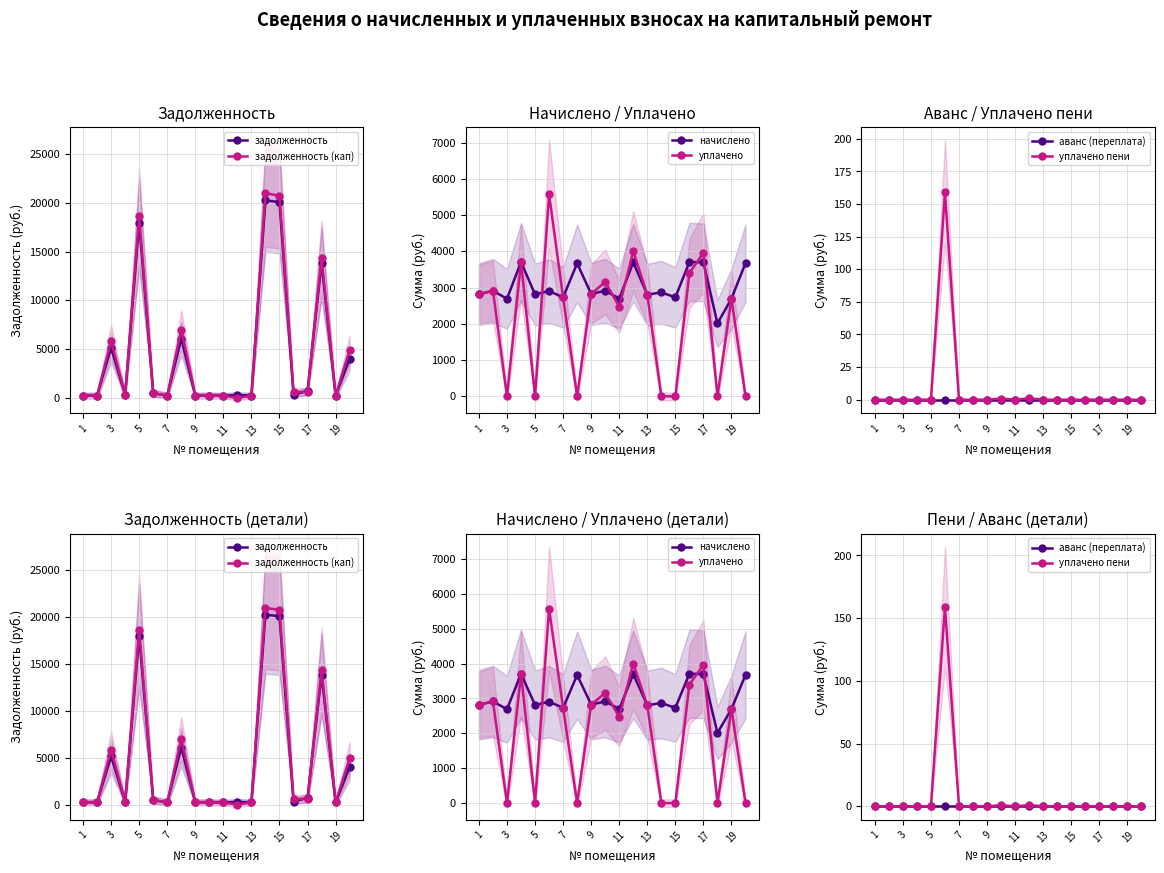

In задолженность, how many points are lower than both neighbors (excluding endpoints)?

7